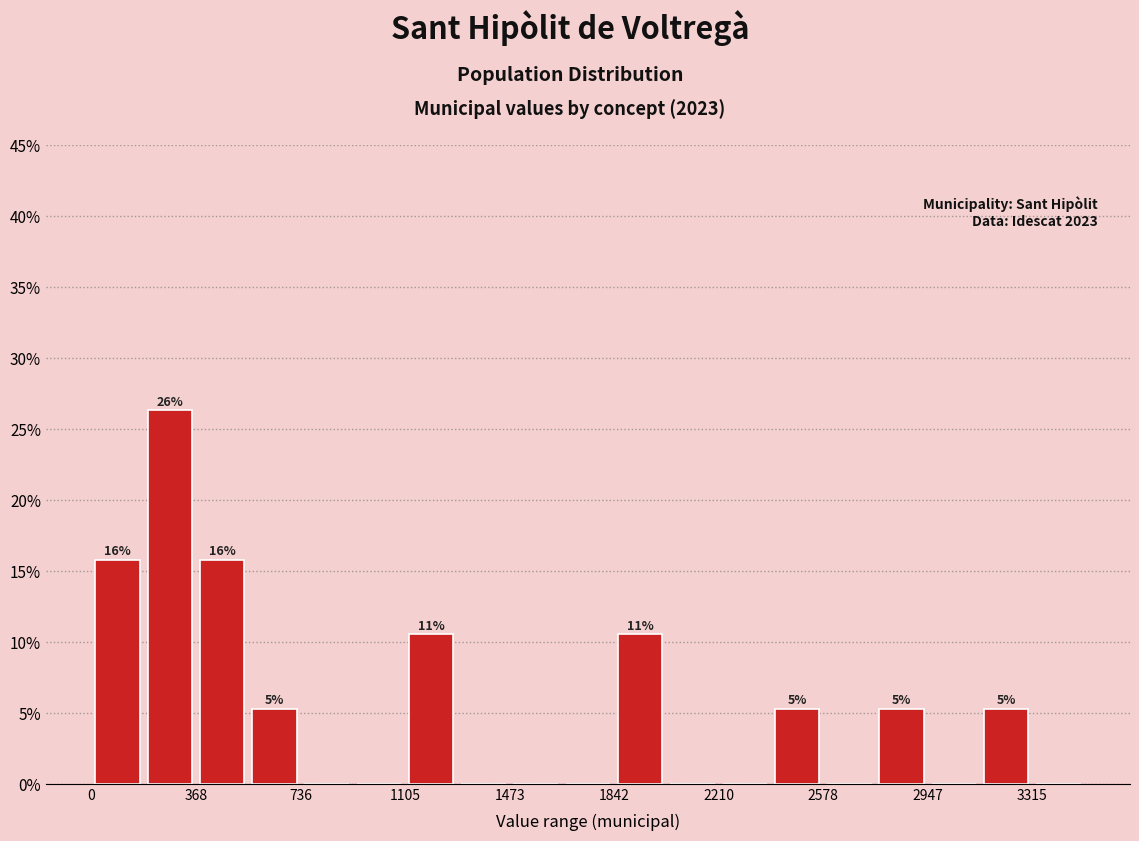

Read against the x-axis, roughly where is the centre of the tallest bar?

300